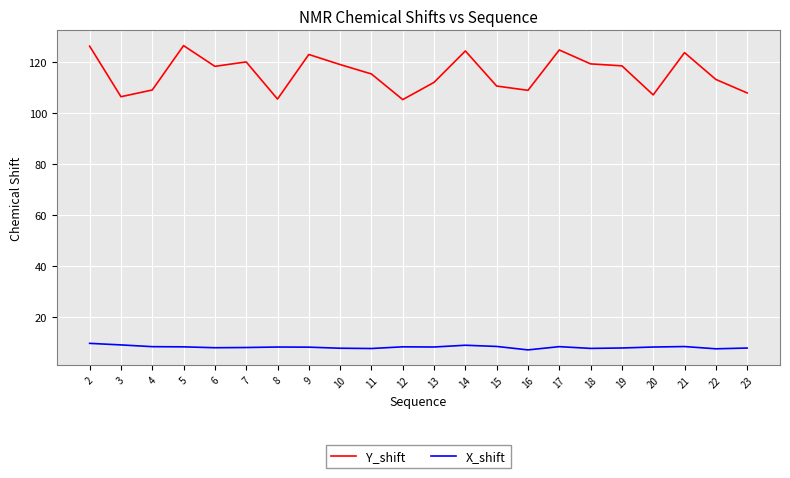

How many distinct data groups are displayed?

2